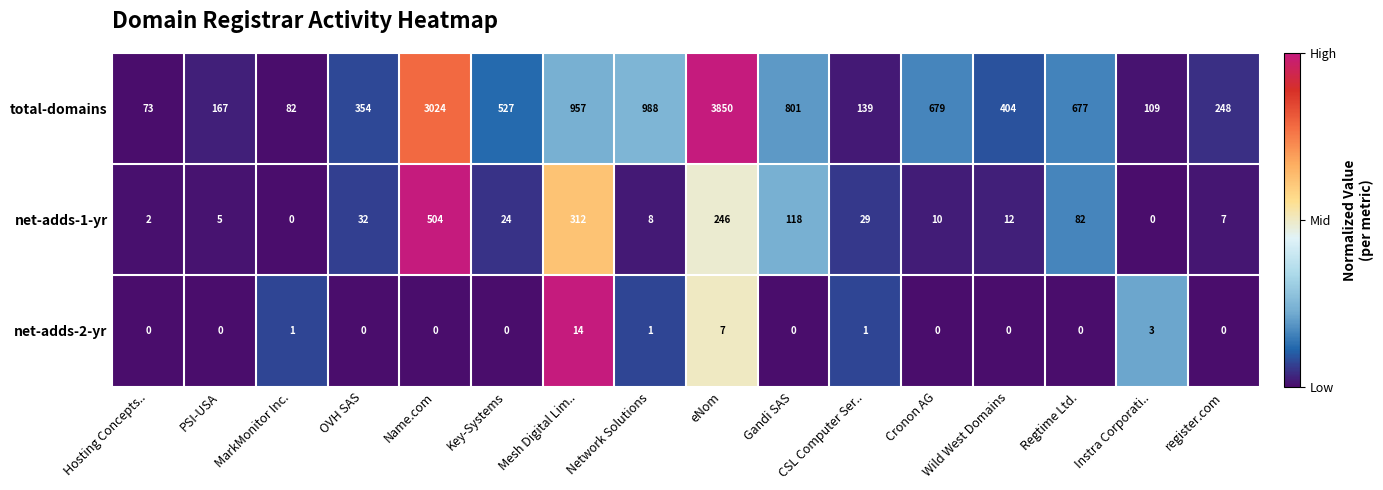

List the labels in order of total-domains value, smallest first.

Hosting Concepts.., MarkMonitor Inc., Instra Corporati.., CSL Computer Ser.., PSI-USA, register.com, OVH SAS, Wild West Domains, Key-Systems, Regtime Ltd., Cronon AG, Gandi SAS, Mesh Digital Lim.., Network Solutions, Name.com, eNom